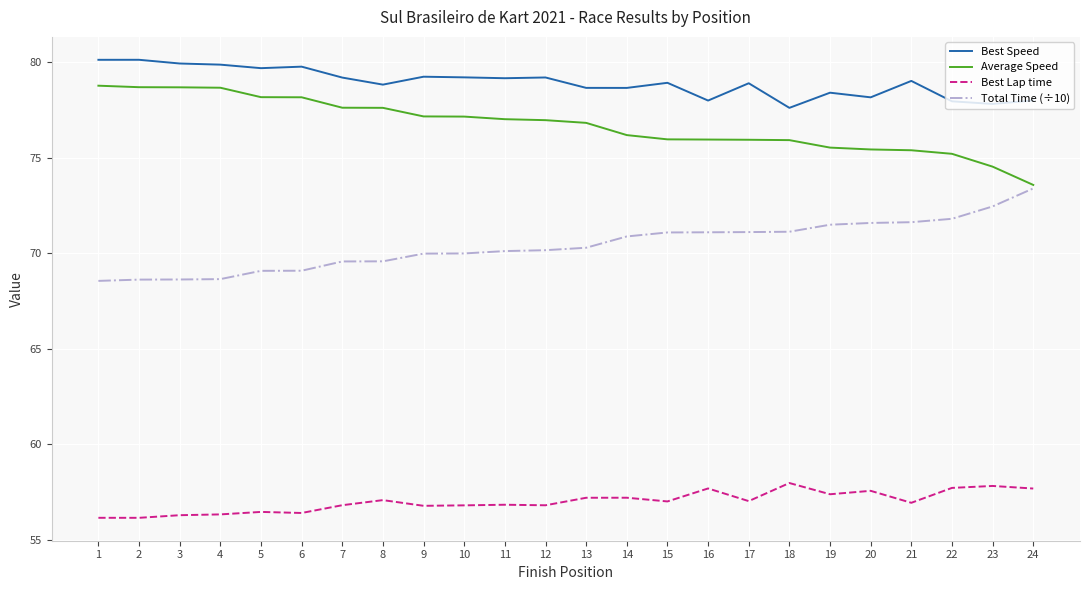

What is the average value of the Average Speed series?

76.7